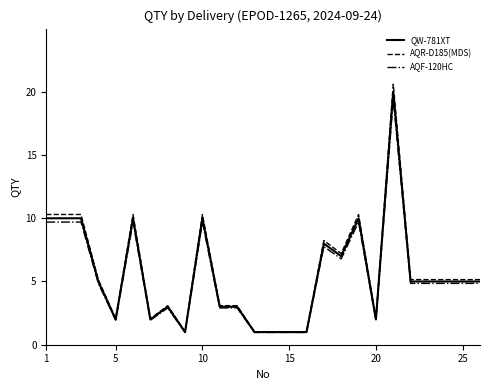

Which series has the widest spread of values?

AQR-D185(MDS)